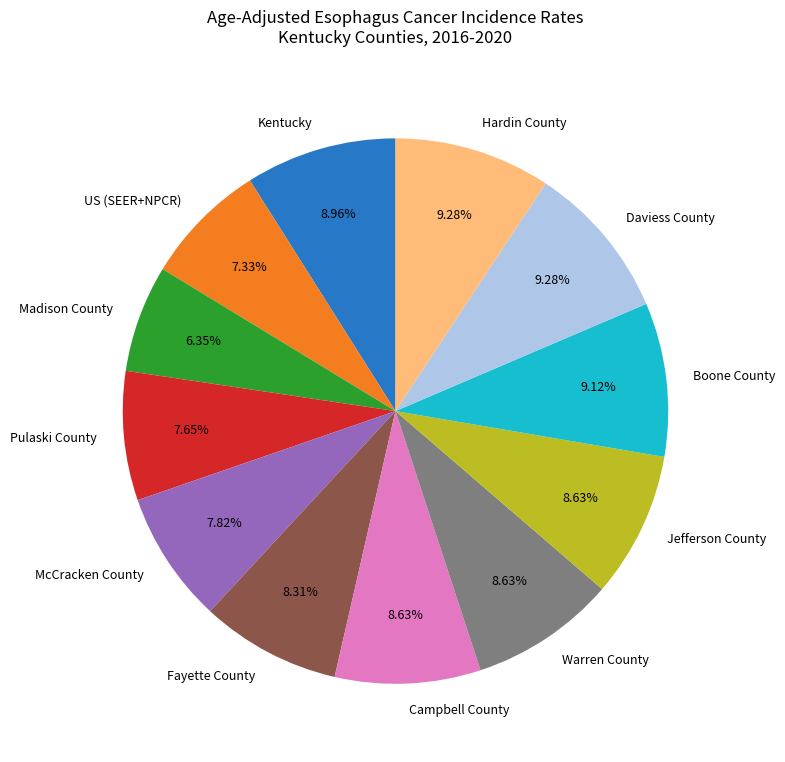

To the nearest percent, what percentage of the pie is McCracken County?

8%